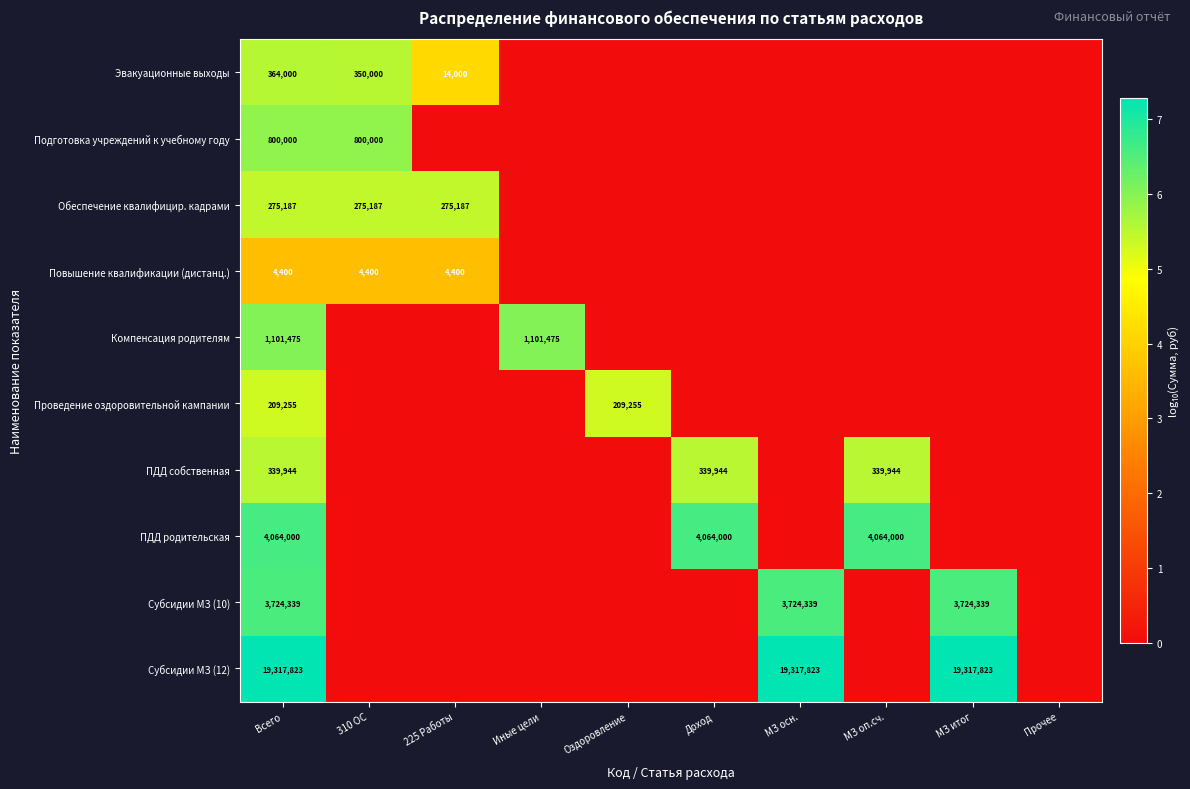

The value of Проведение оздоровительной кампании at Оздоровление is 52331. True or false?

False